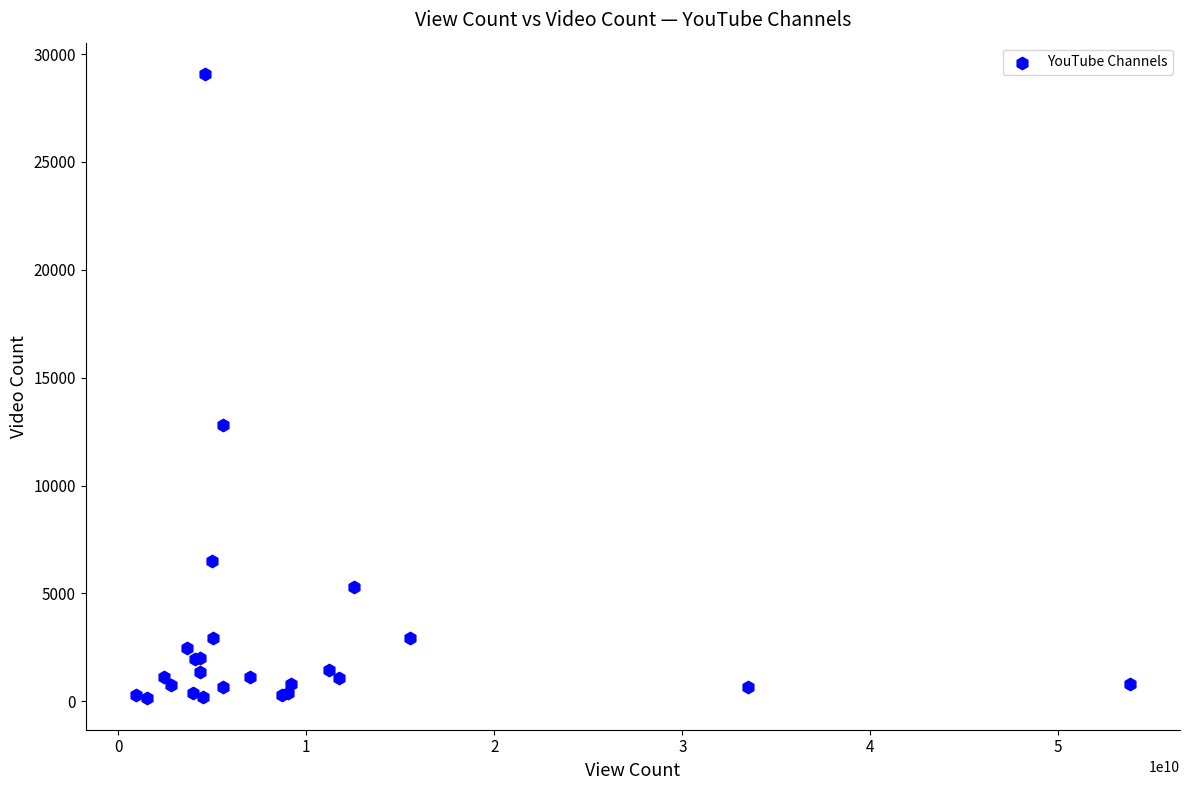

What Y value in the scatter plot is closest to 14607?

12829